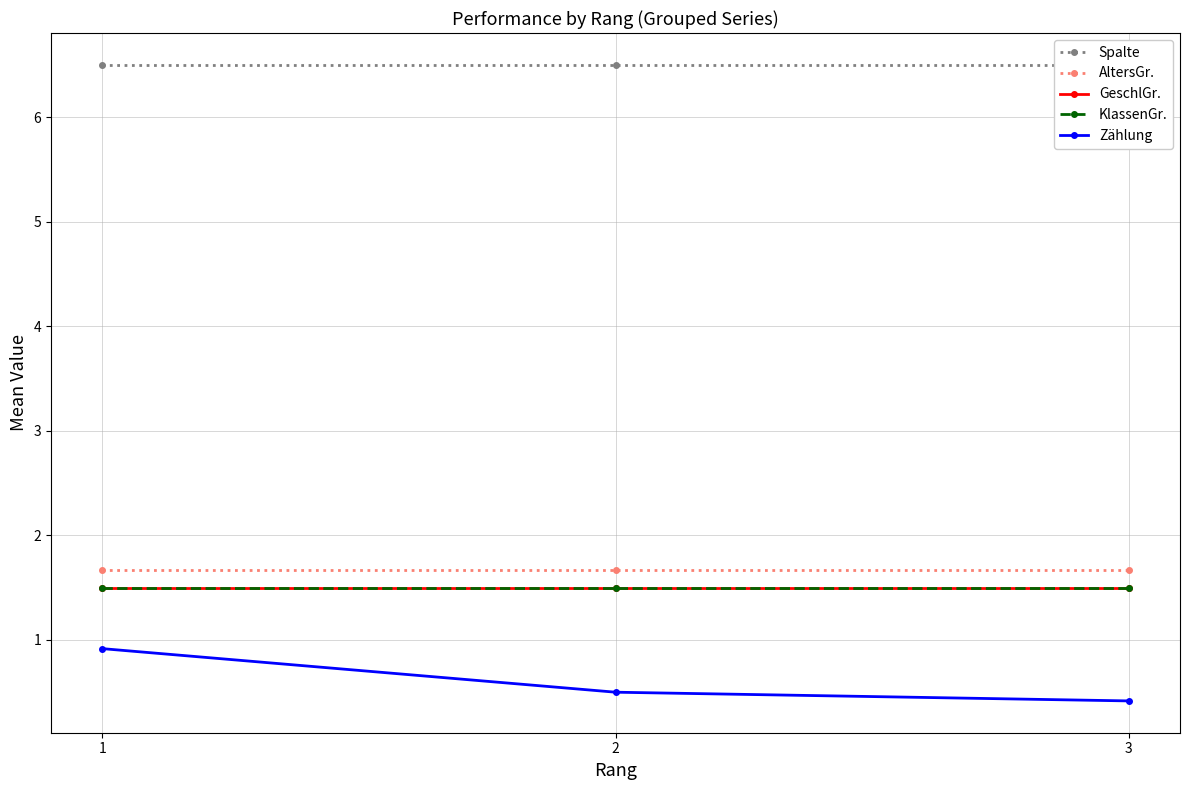

What is the difference between the highest and lowest values at 1?

5.6